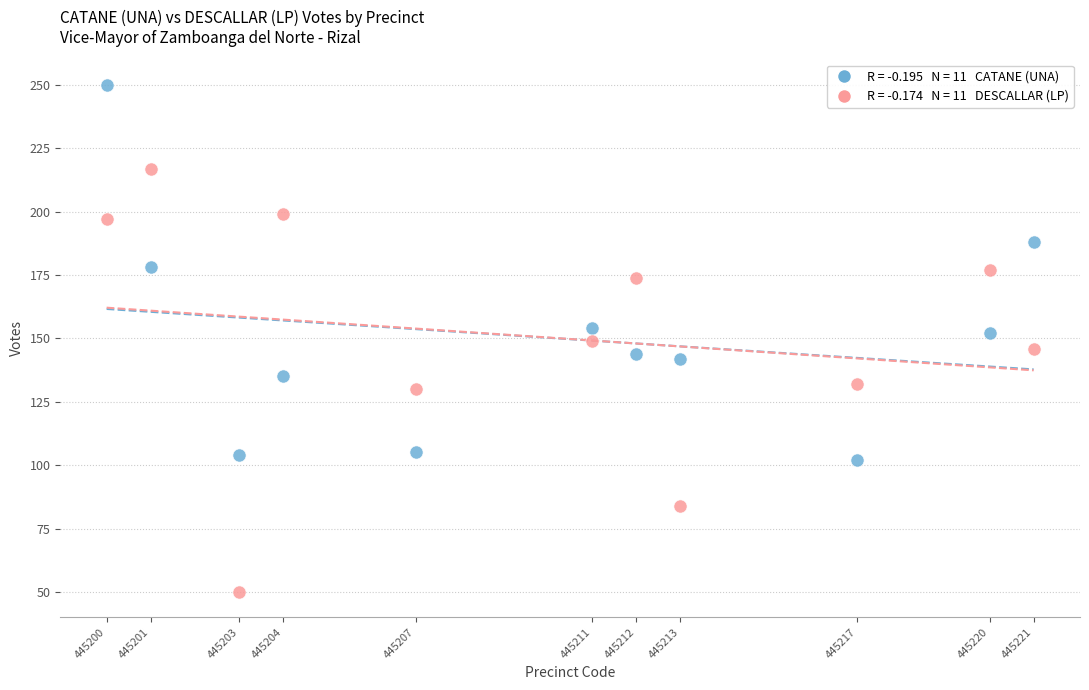

Across all data points, what is the range of X values (max minus min)?

21